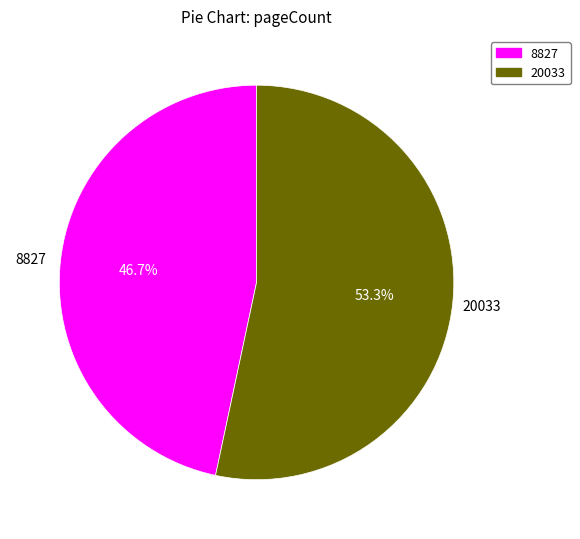

To the nearest percent, what percentage of the pie is 8827?

47%